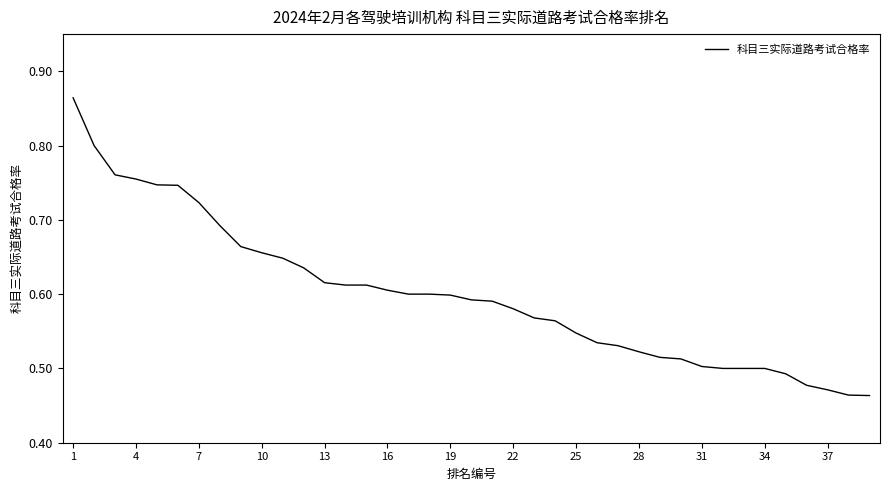

What is the difference between the maximum and minimum values?

0.4